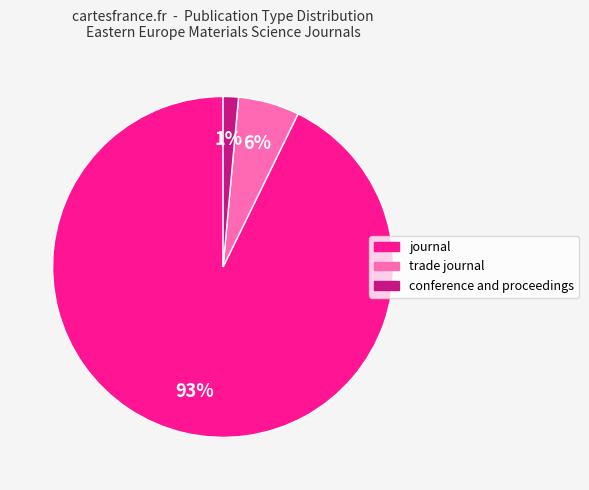

Rank the categories by value from lowest to highest.

conference and proceedings, trade journal, journal